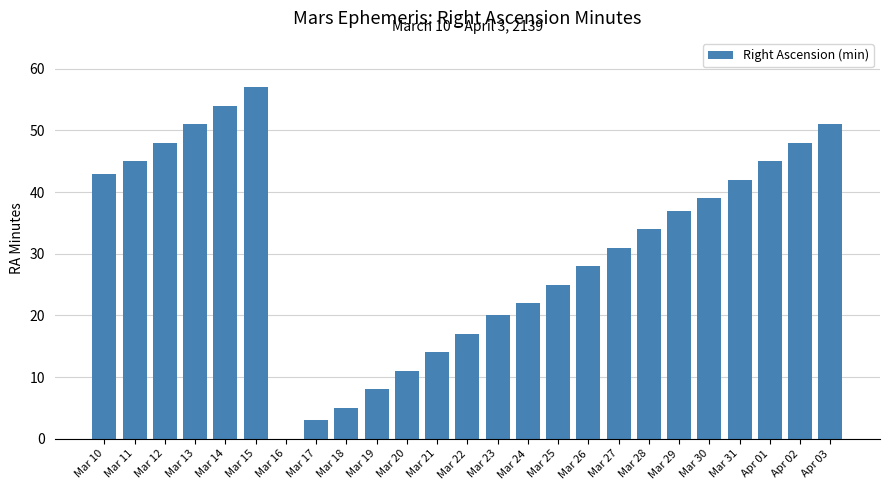

What is the greatest value displayed?

57